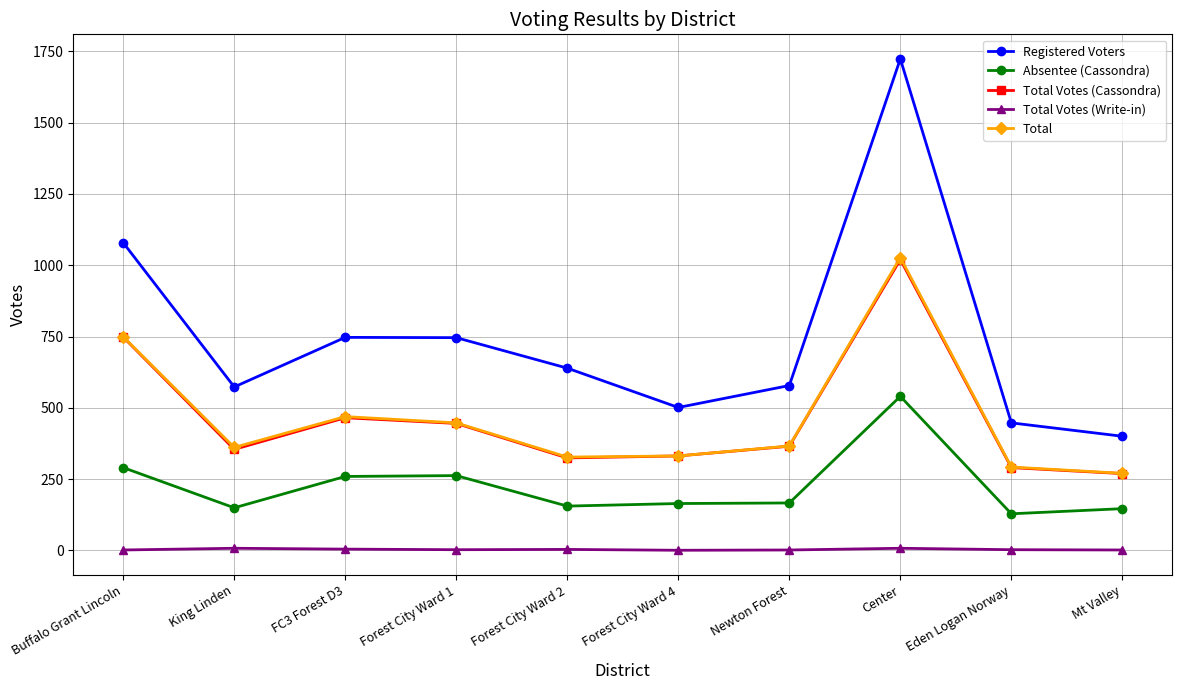

What is the difference between the Absentee (Cassondra) values at Mt Valley and Buffalo Grant Lincoln?

144